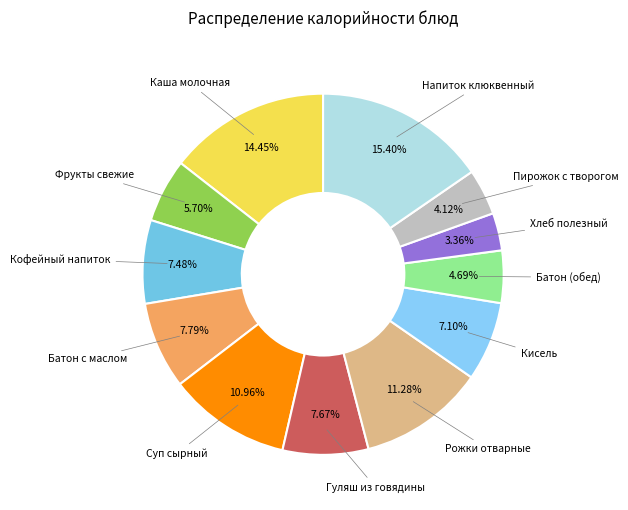

Which slice is the smallest?

Хлеб полезный